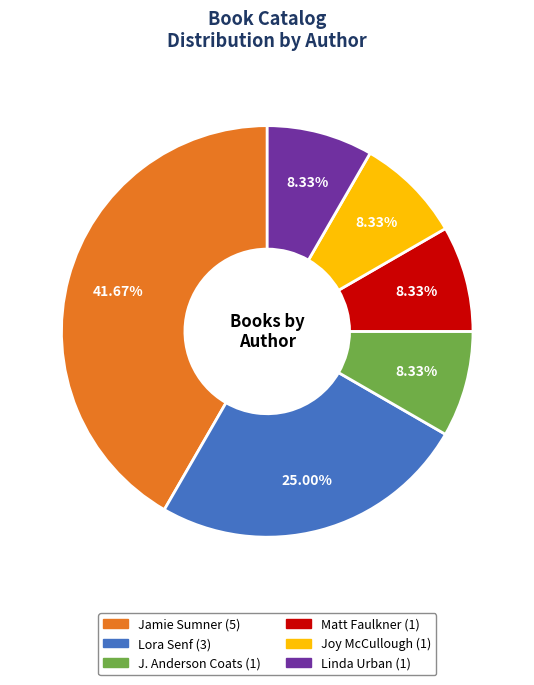

Is it true that Linda Urban is 8% of the pie?

True